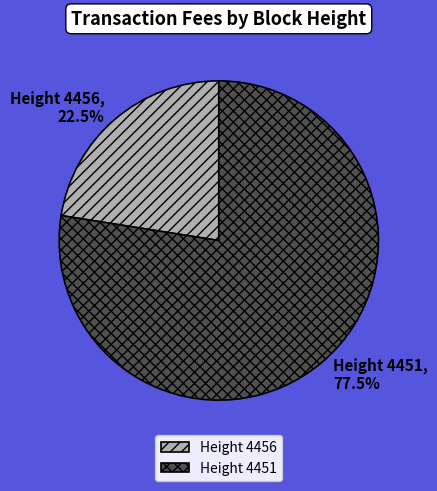

What is the total percentage of Height 4456 and Height 4451?

100.0%